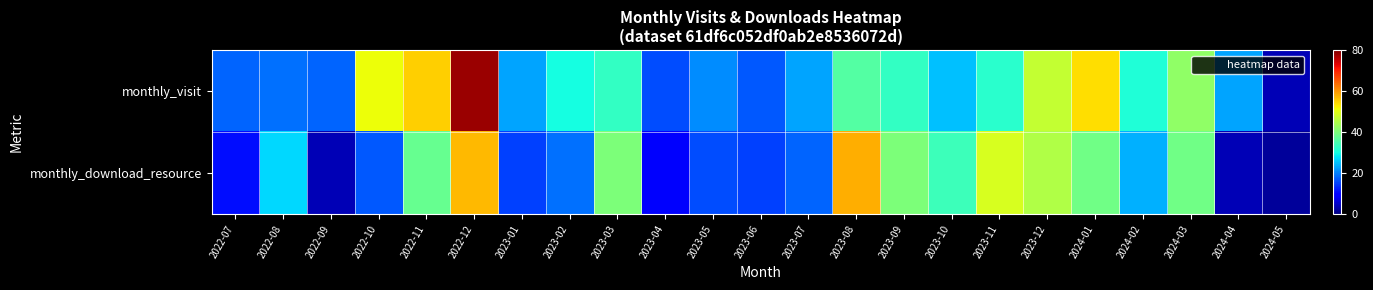

Reading right to left, what are all the values shown in this chart?

monthly_visit: 2024-05=4	2024-04=23	2024-03=42	2024-02=31	2024-01=54	2023-12=47	2023-11=32	2023-10=25	2023-09=33	2023-08=36	2023-07=23	2023-06=17	2023-05=21	2023-04=16	2023-03=33	2023-02=30	2023-01=23	2022-12=78	2022-11=55	2022-10=51	2022-09=18	2022-08=19	2022-07=18
monthly_download_resource: 2024-05=2	2024-04=4	2024-03=39	2024-02=24	2024-01=39	2023-12=45	2023-11=49	2023-10=34	2023-09=40	2023-08=58	2023-07=18	2023-06=15	2023-05=16	2023-04=9	2023-03=40	2023-02=19	2023-01=15	2022-12=57	2022-11=38	2022-10=17	2022-09=4	2022-08=27	2022-07=11